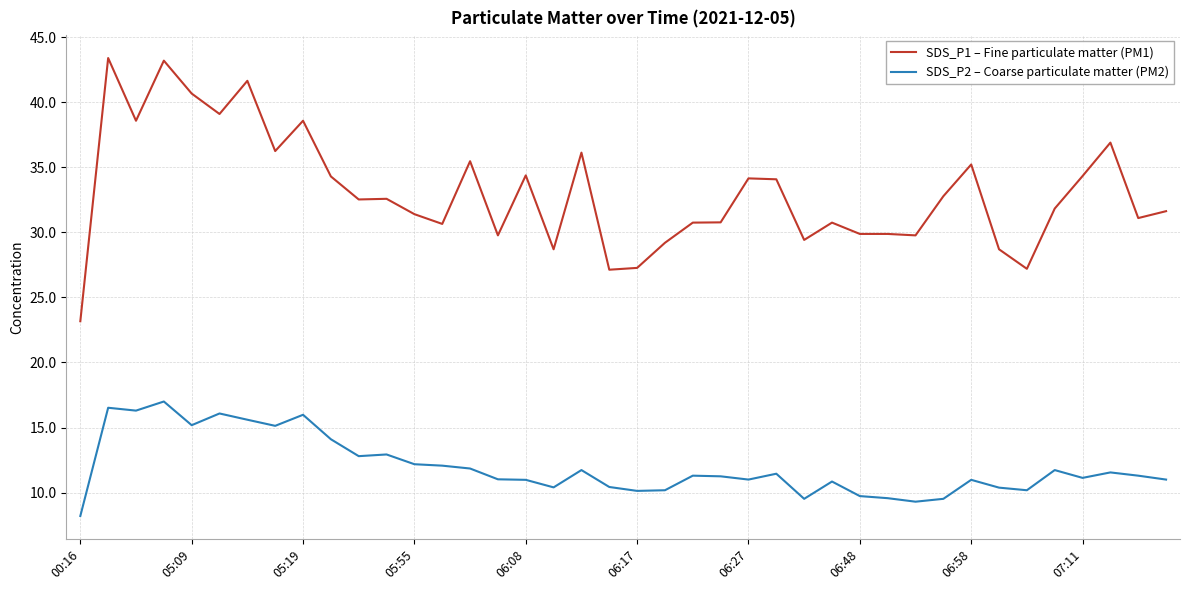

True or false: SDS_P2 – Coarse particulate matter (PM2) has more than 0 interior local peaks.

True